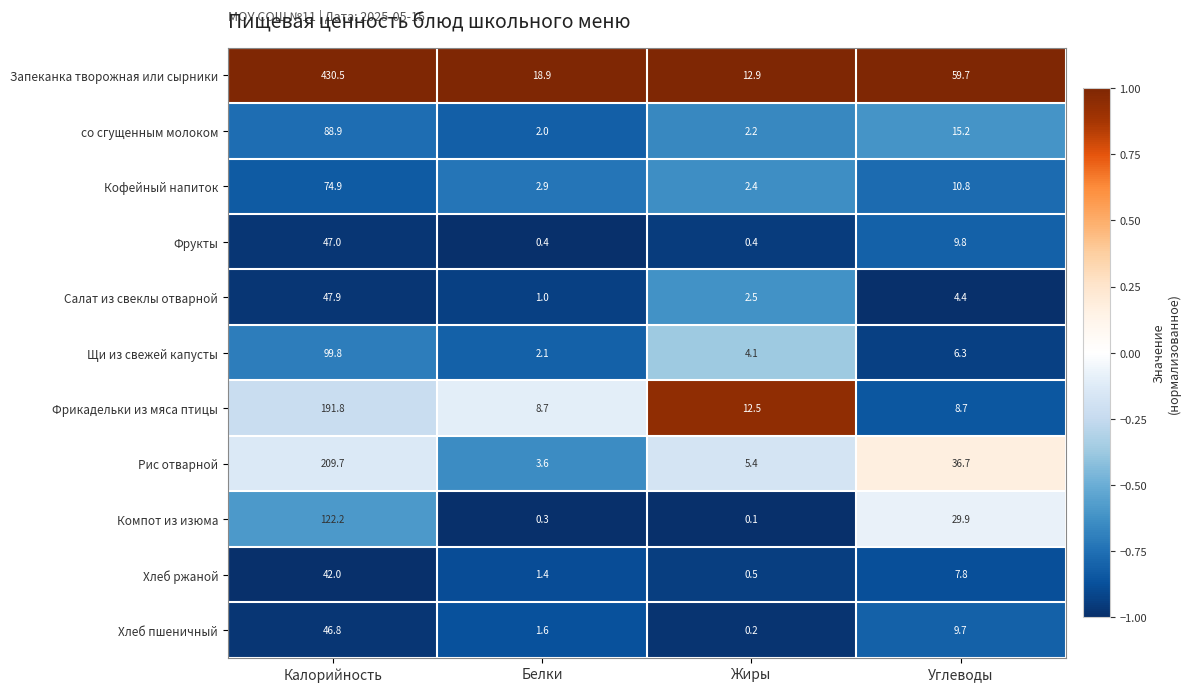

What value does the со сгущенным молоком series have at Углеводы?

15.2